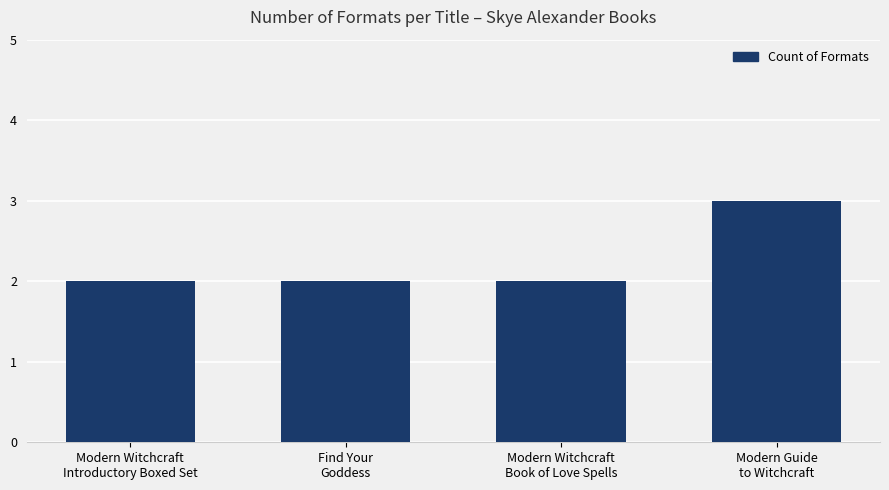

True or false: the data shows 2 at Modern Witchcraft
Book of Love Spells.

True